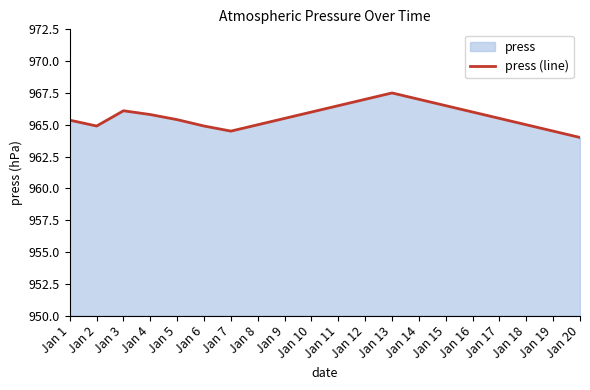

List the labels in order of value, largest first.

Jan 13, Jan 12, Jan 14, Jan 11, Jan 15, Jan 3, Jan 10, Jan 16, Jan 4, Jan 9, Jan 17, Jan 5, Jan 1, Jan 8, Jan 18, Jan 2, Jan 6, Jan 7, Jan 19, Jan 20